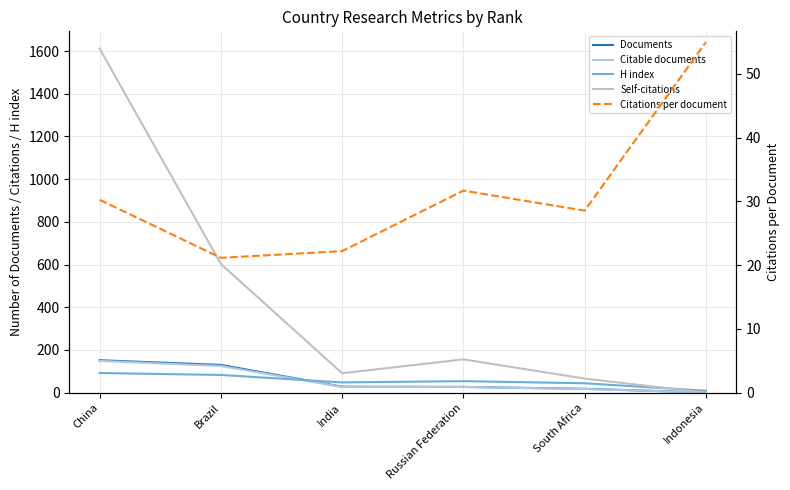

Where do Documents and H index first cross each other?

Brazil and India